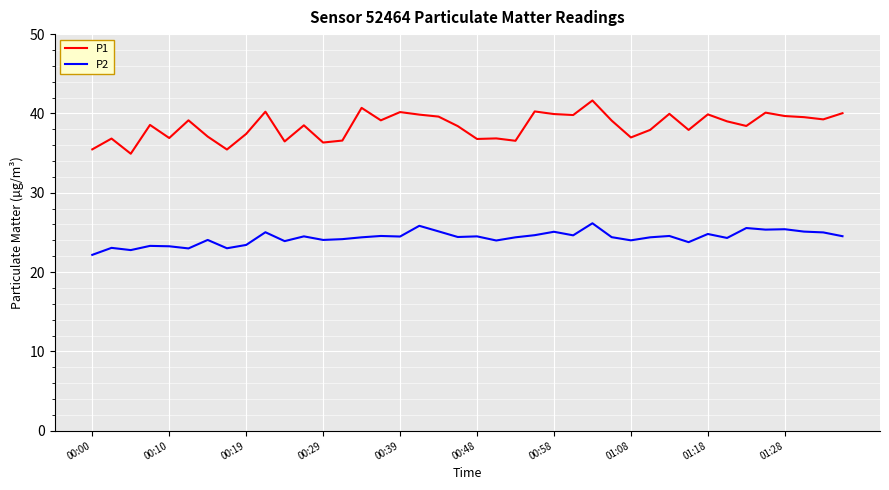

True or false: P2 and P1 intersect in this chart.

False